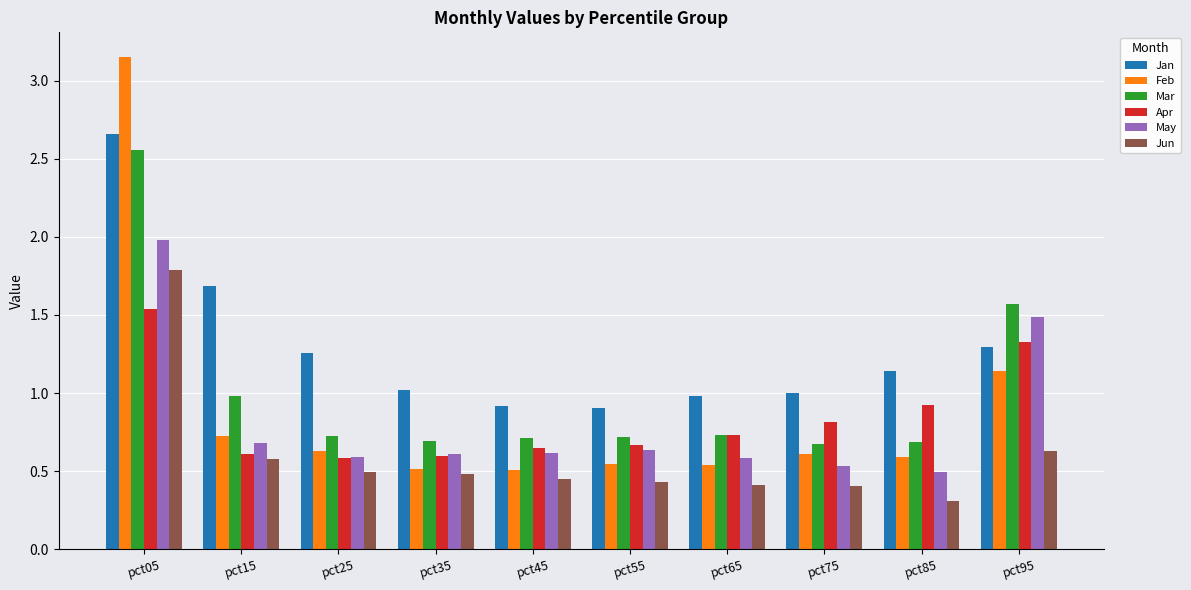

What is the smallest value displayed?

0.3